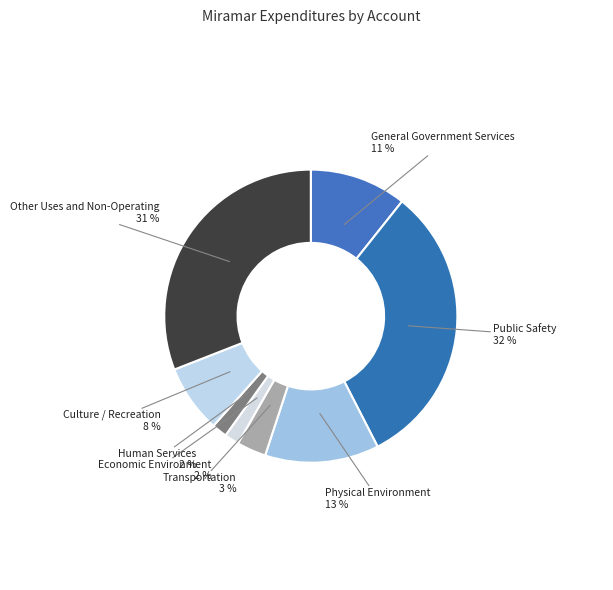

Combined, do Other Uses and Non-Operating and Culture / Recreation account for over 50%?

No